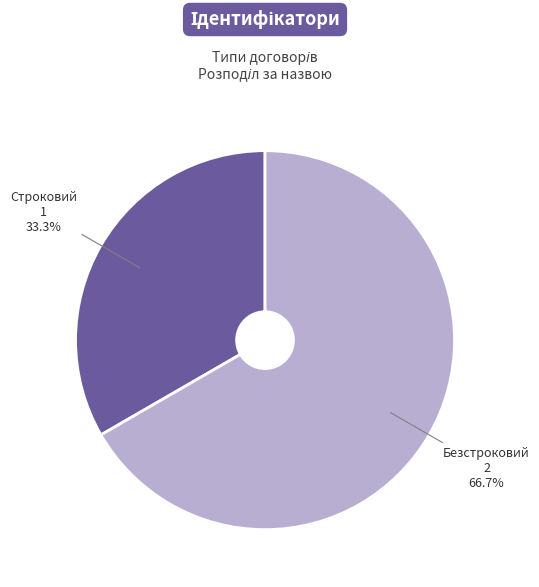

Count the number of slices in the pie.

2